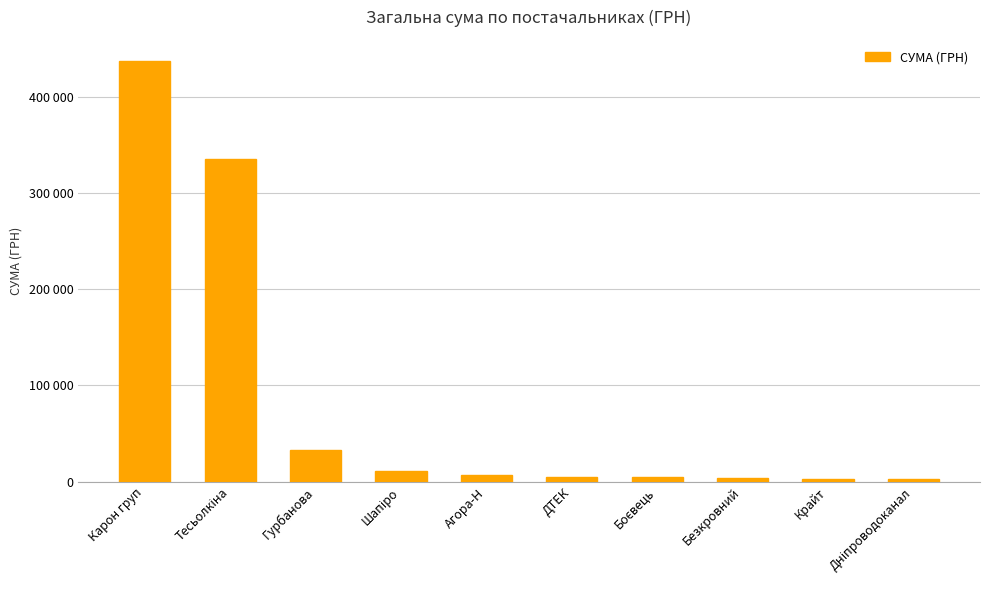

What is the label of the 5th bar from the left?

Агора-Н